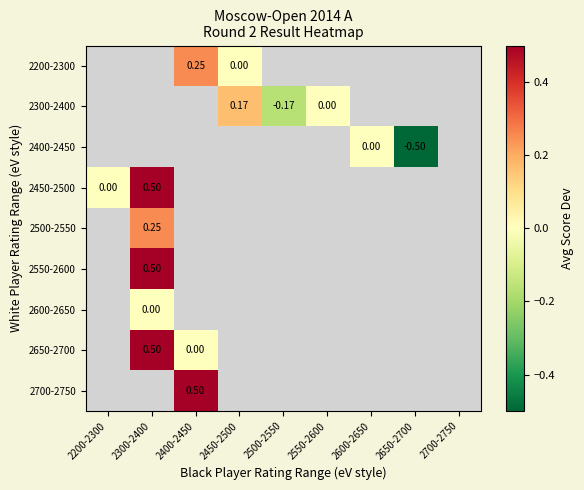

How many categories are shown in the chart?

9